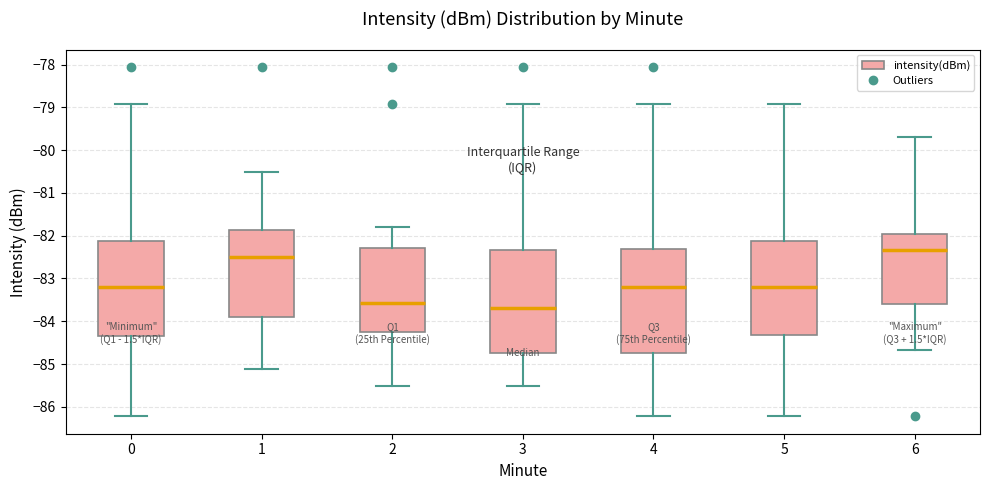

Where is the lower edge of the box at x = 3 on the y-axis? The values are not printed on the chart, so give them approximately, as read against the axis.

-84.7